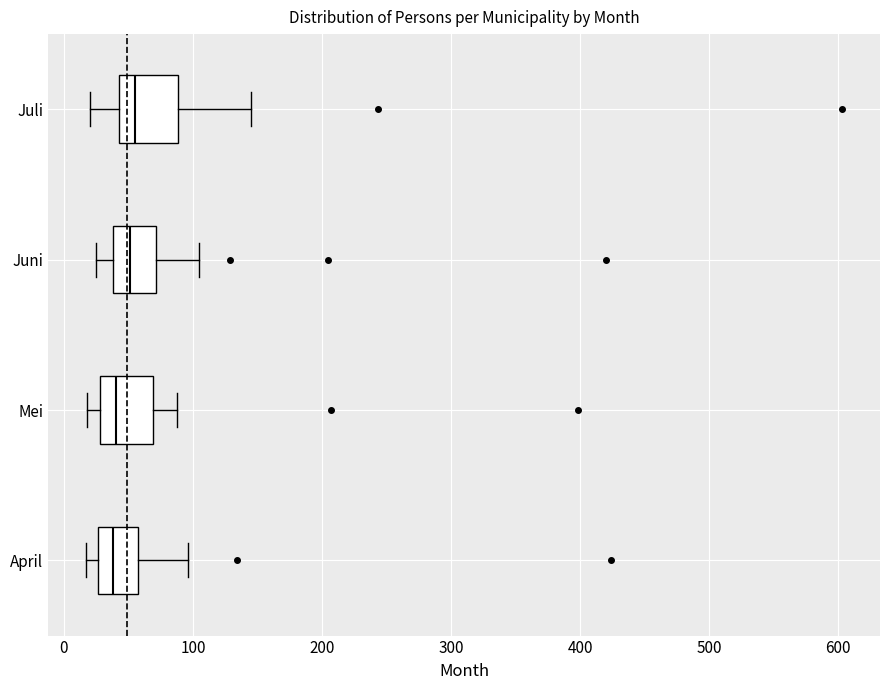

Reading bottom to top, read every box against the x-axis: the position of its median line, the range the box covers, and the ends of its whiskers. The values are not printed on the chart, so give them approximately, as read against the axis.

April: median 40, box 30 to 60, whiskers 20 to 100
Mei: median 40, box 30 to 70, whiskers 20 to 90
Juni: median 50, box 40 to 70, whiskers 30 to 110
Juli: median 60, box 40 to 90, whiskers 20 to 150